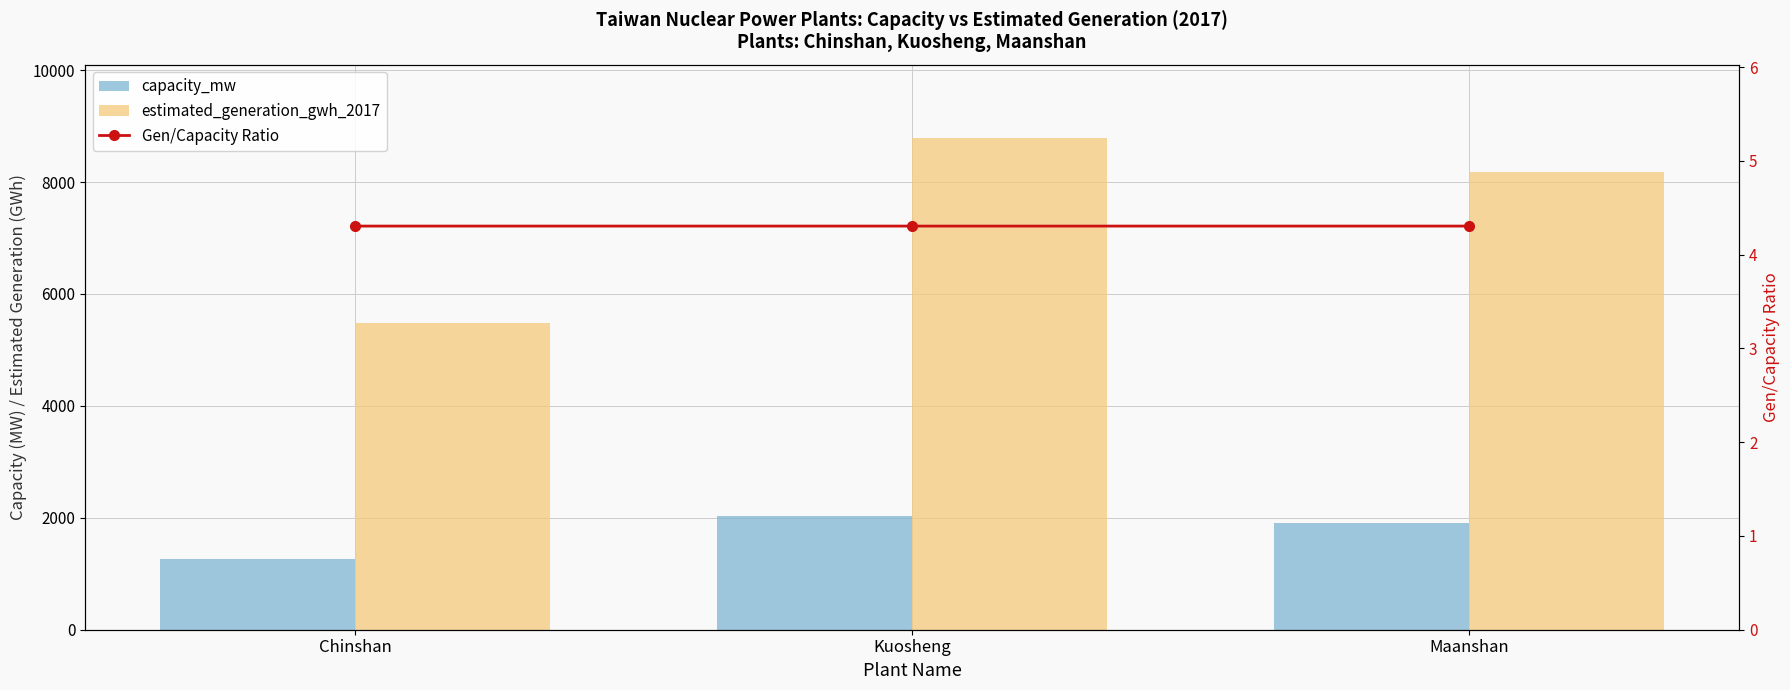

Are the bars grouped side by side (vs. stacked)?

Yes